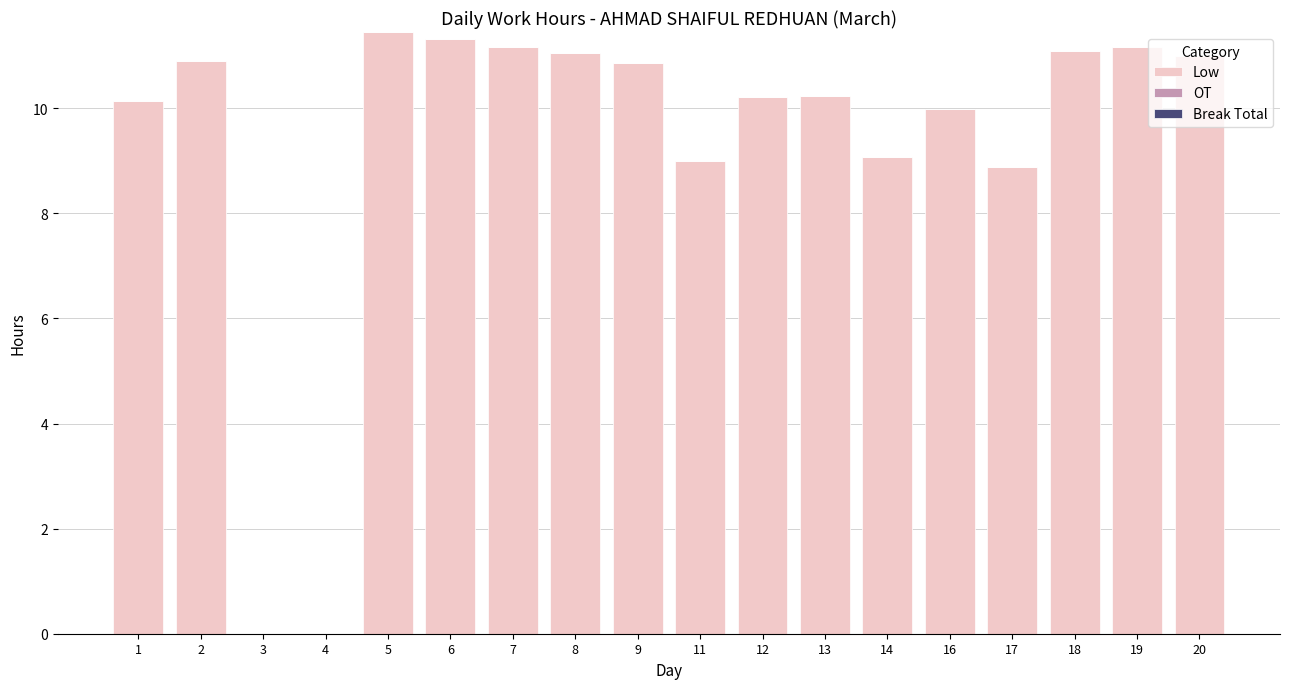

The chart shows a value of 11.4 at 5. True or false?

True